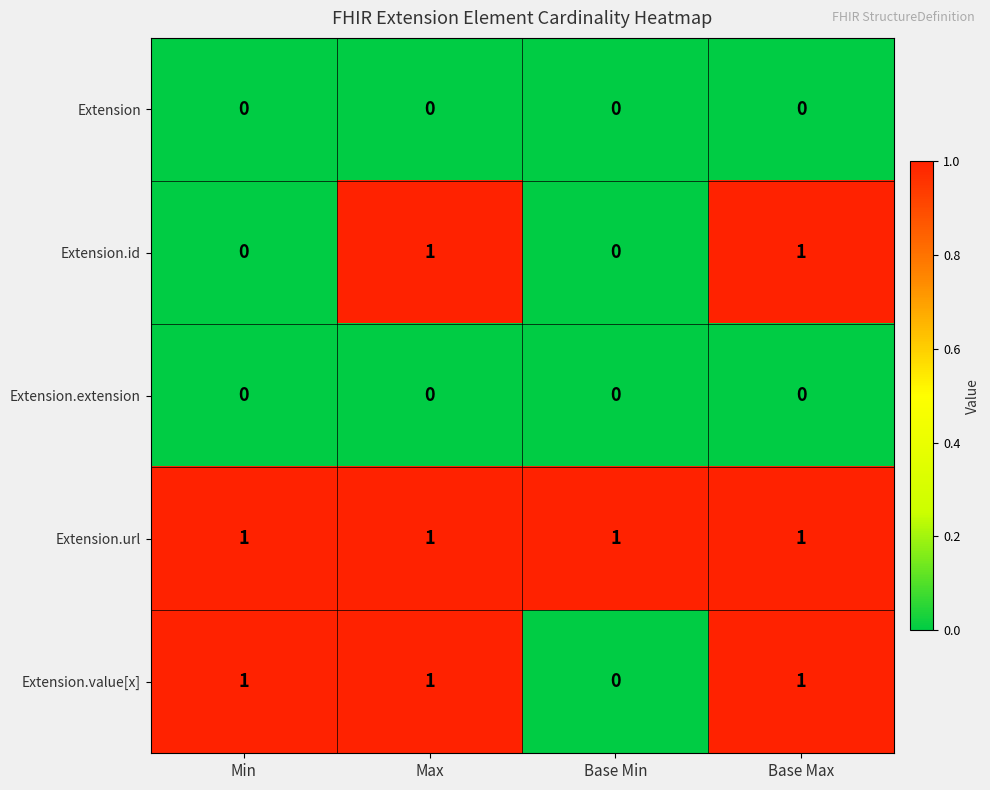

Reading left to right, what are all the values shown in this chart?

Extension: 0	0	0	0
Extension.id: 0	1	0	1
Extension.extension: 0	0	0	0
Extension.url: 1	1	1	1
Extension.value[x]: 1	1	0	1